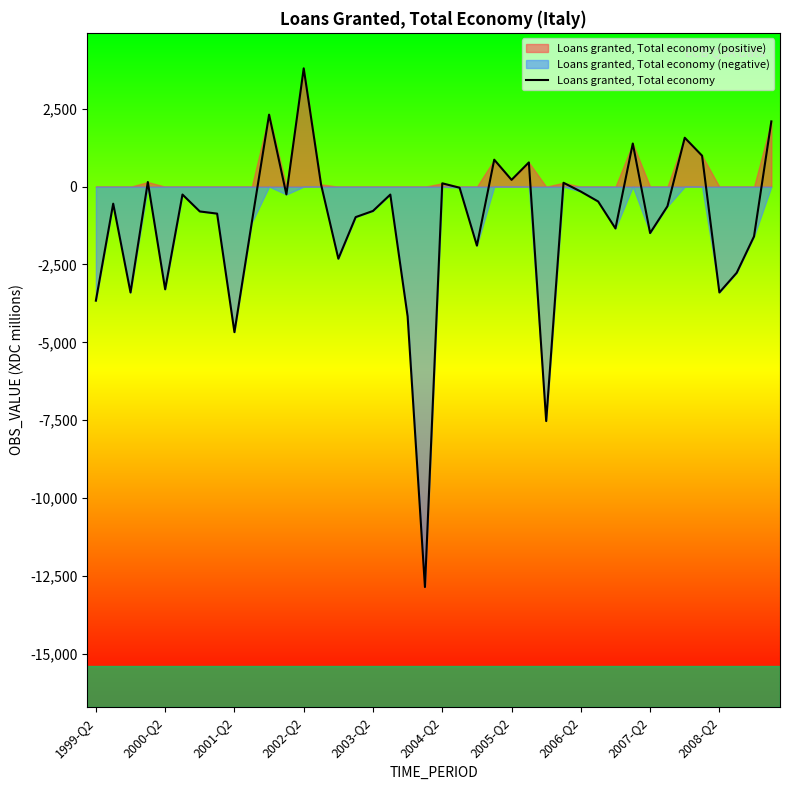

Does the chart display data point markers on the line(s)?

No